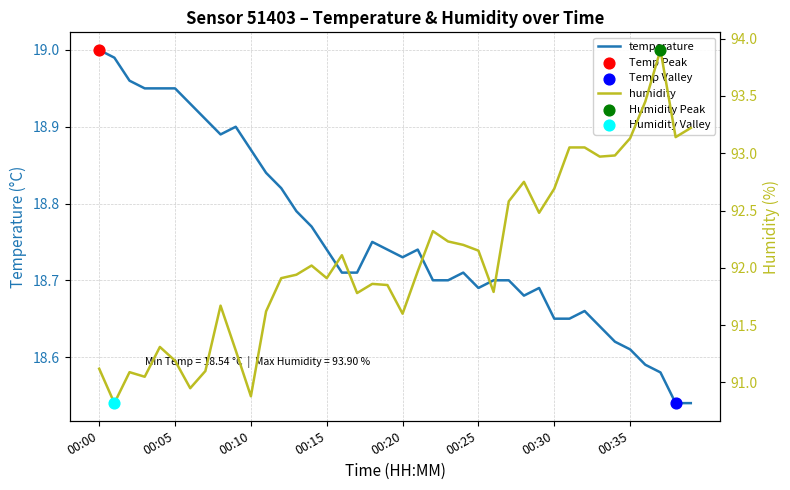

What is the total value across all series at 22?

111.0